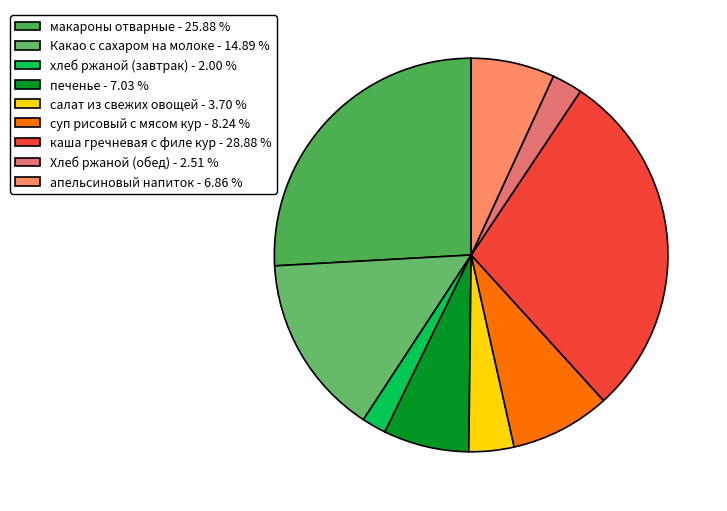

Count the number of slices in the pie.

9